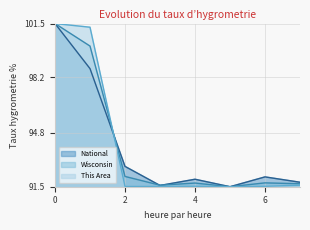

List the series in order of their overall mean, lowest first.

National, This Area, Wisconsin